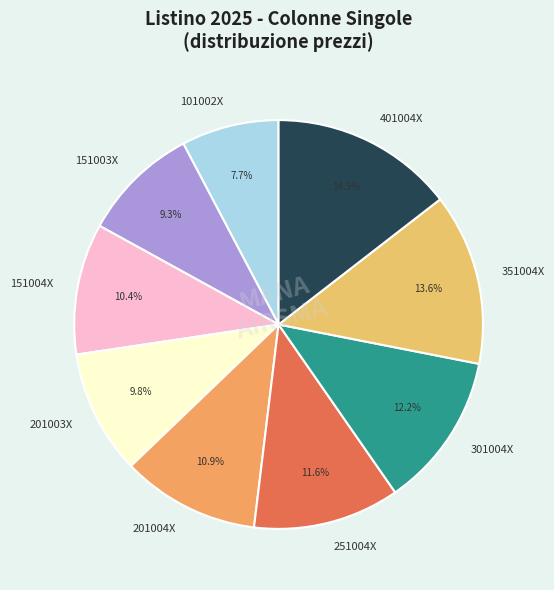

Do 351004X and 301004X together represent more than half of the pie?

No